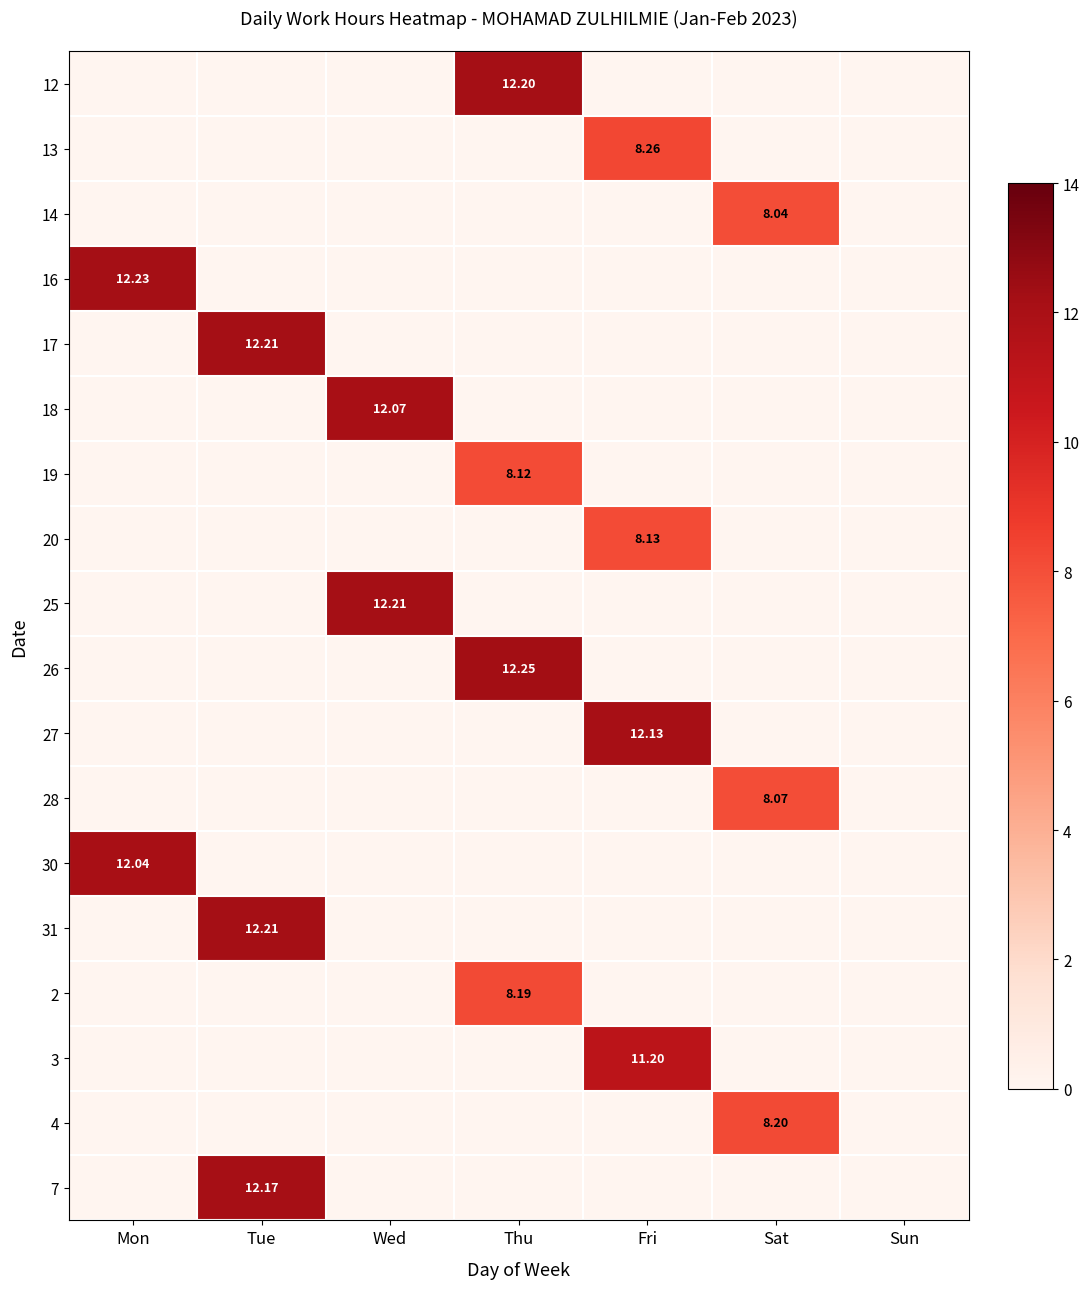

How many distinct data groups are displayed?

18